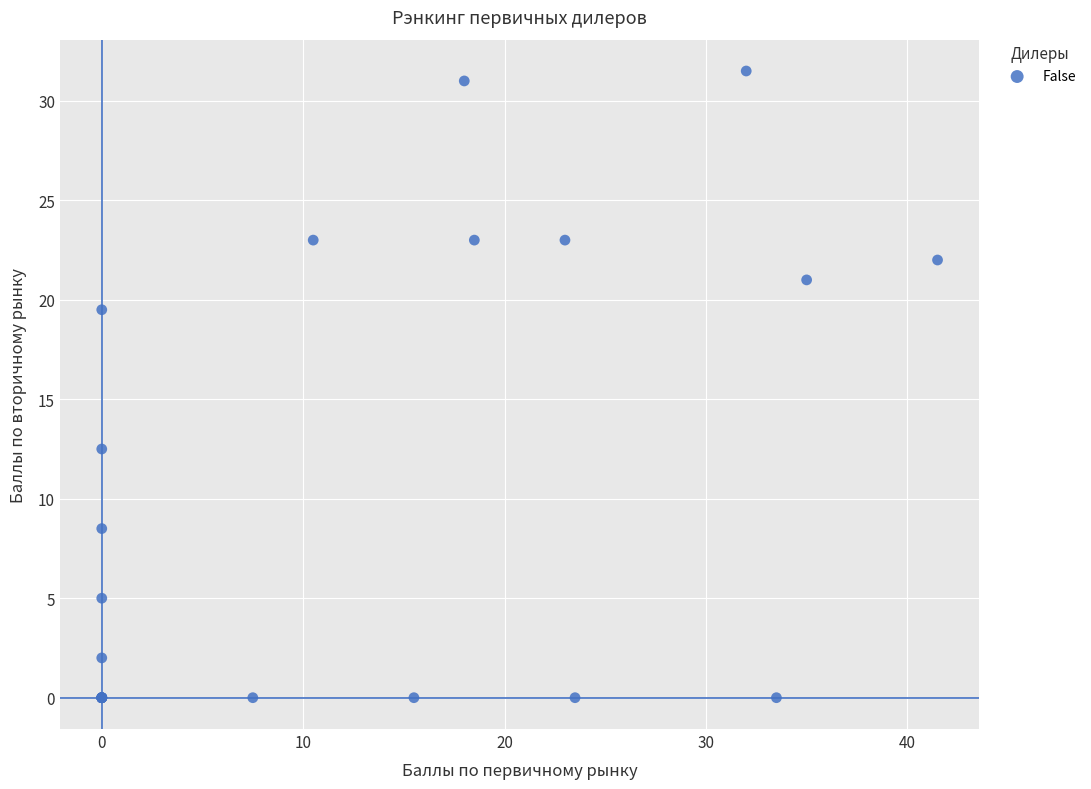

What Y value in the scatter plot is closest to 15?

12.5